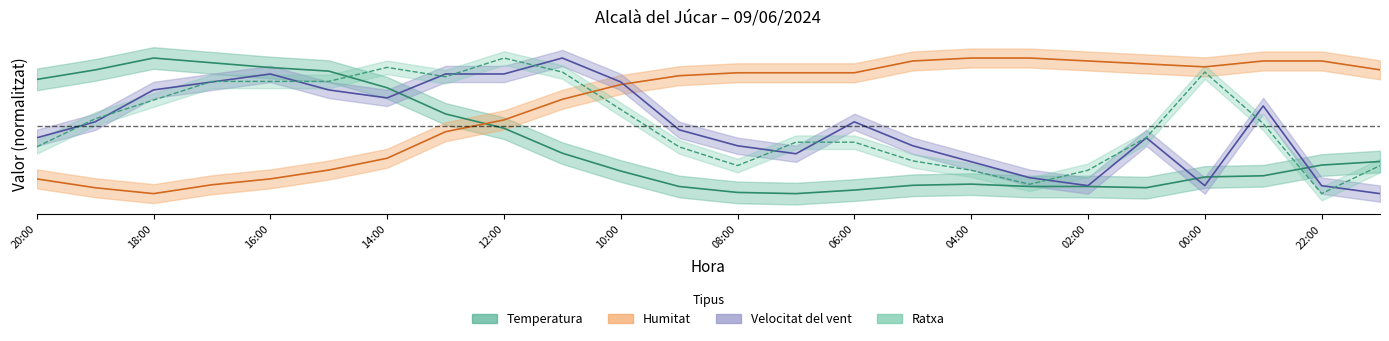

How many lines are shown in the chart?

4